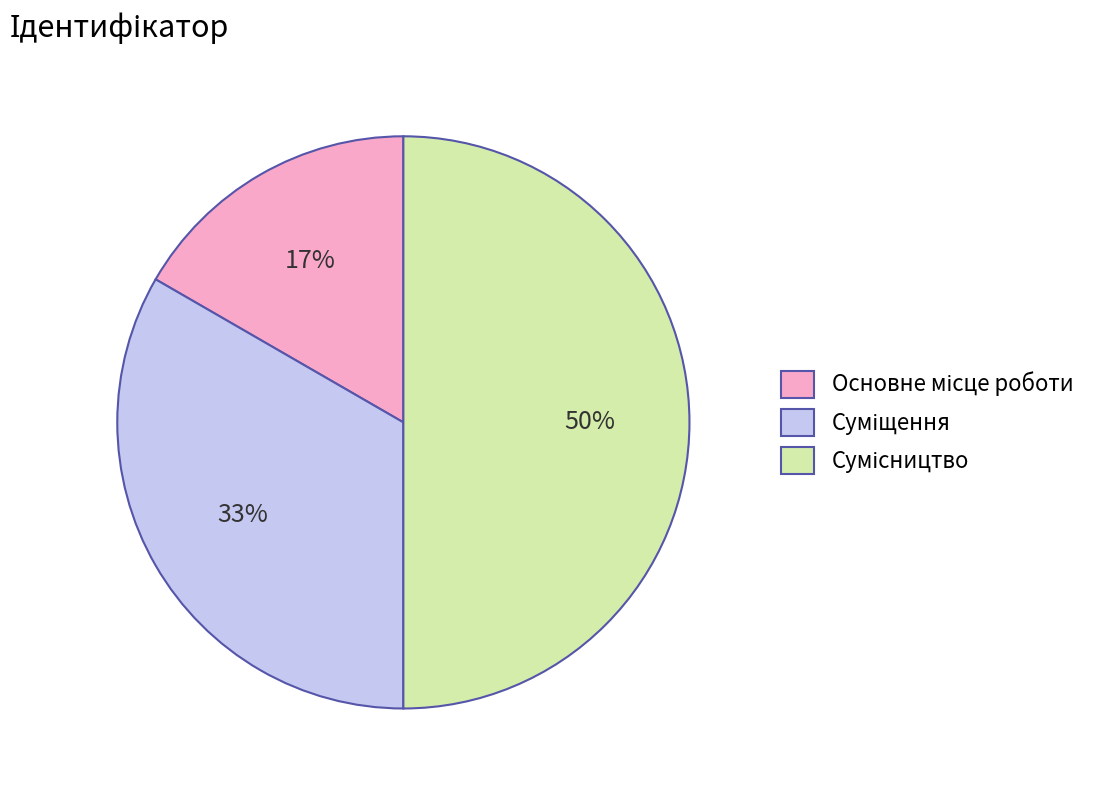

To the nearest percent, what is the difference between the largest and smallest slice percentages?

33%